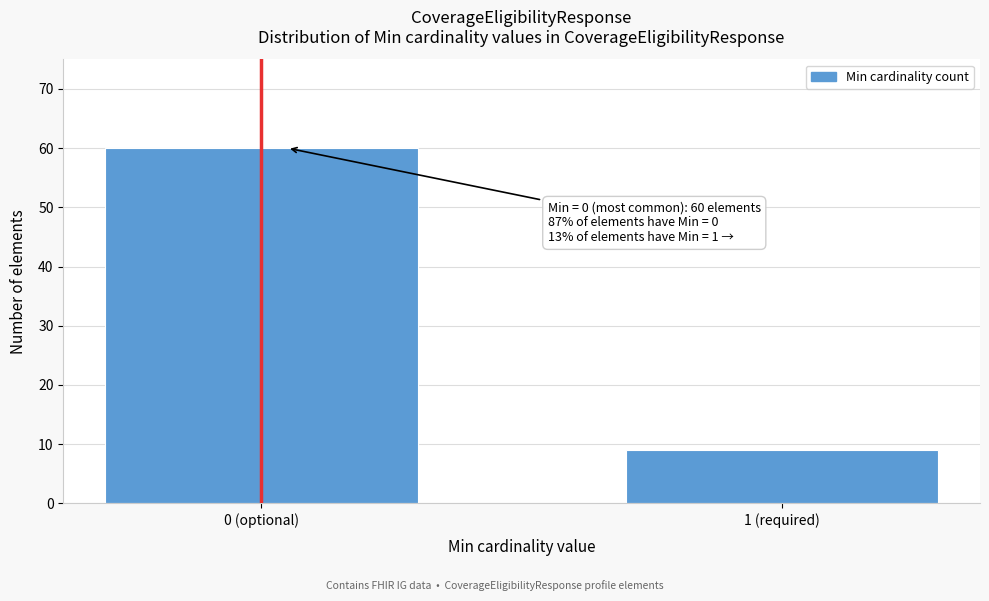

Reading left to right, list all the values displayed in this chart.

0 (optional)=60	1 (required)=9